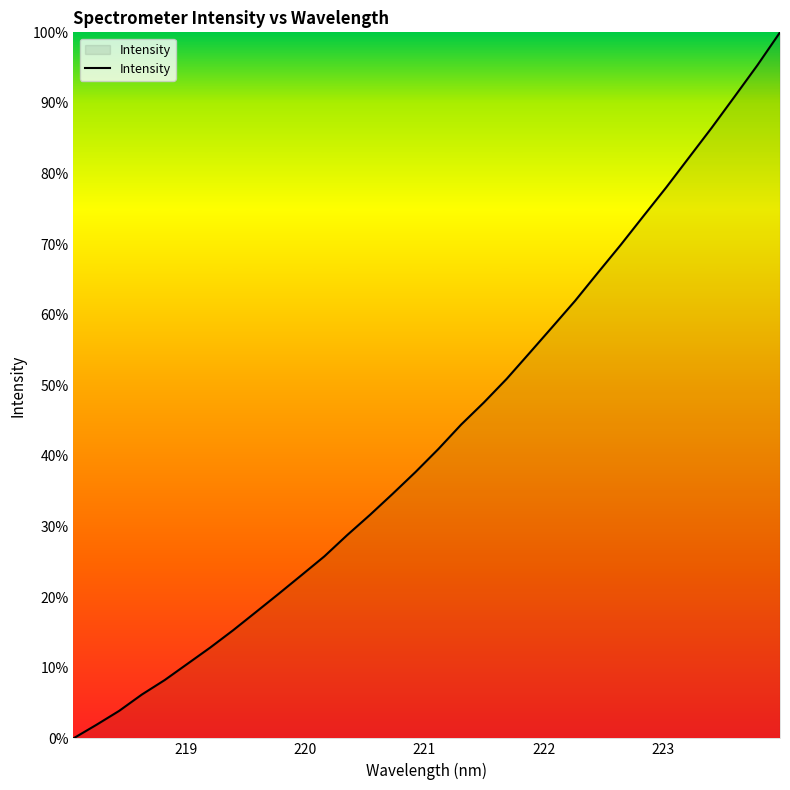

Is this an area chart (filled region under the line)?

Yes